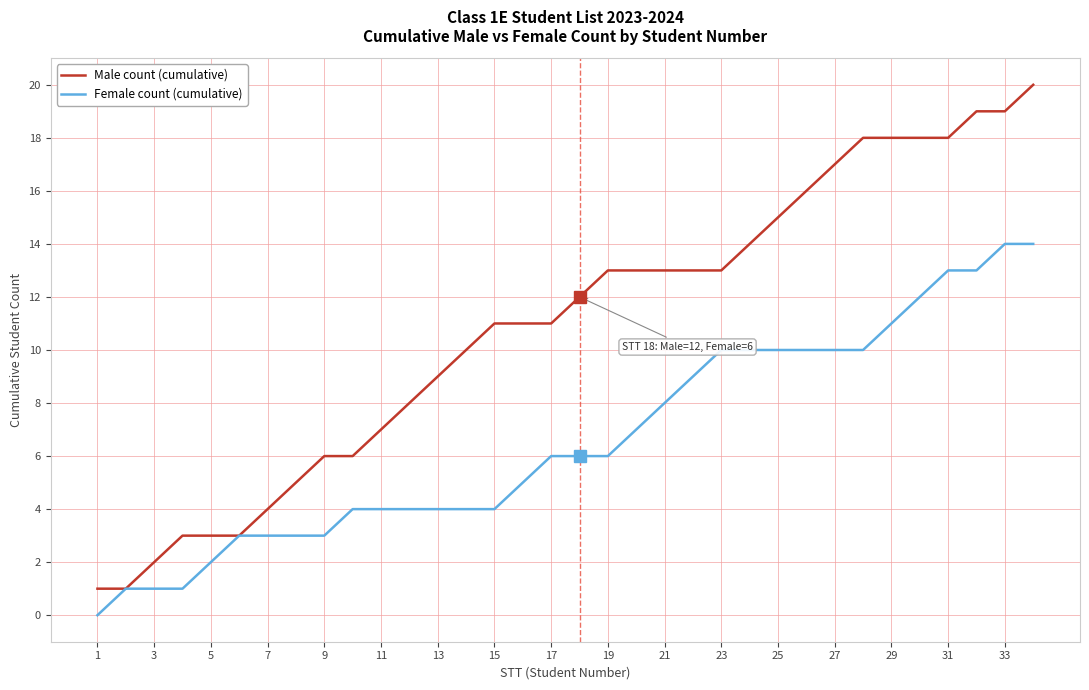

Which series has the largest range (max minus min)?

Male count (cumulative)